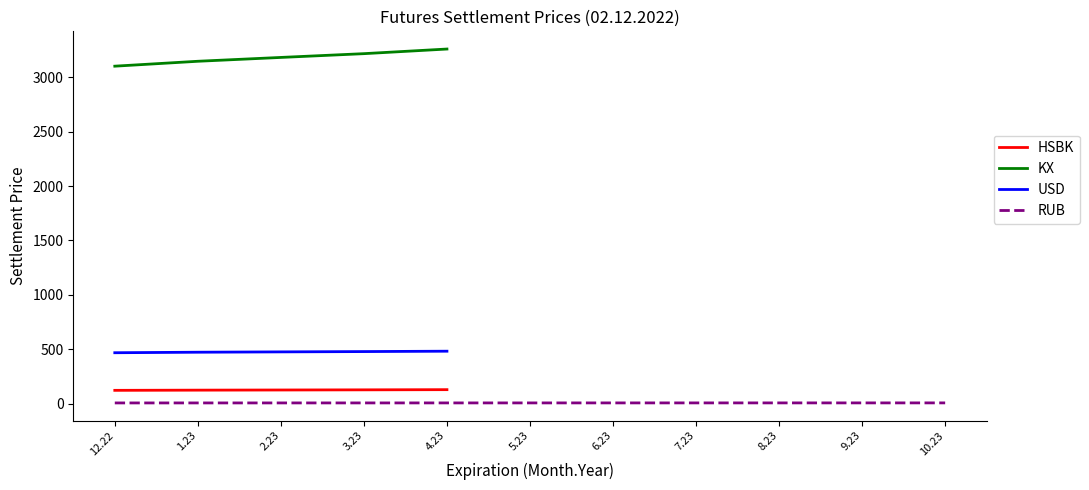

Rank the categories by KX value from lowest to highest.

12.22, 1.23, 2.23, 3.23, 4.23